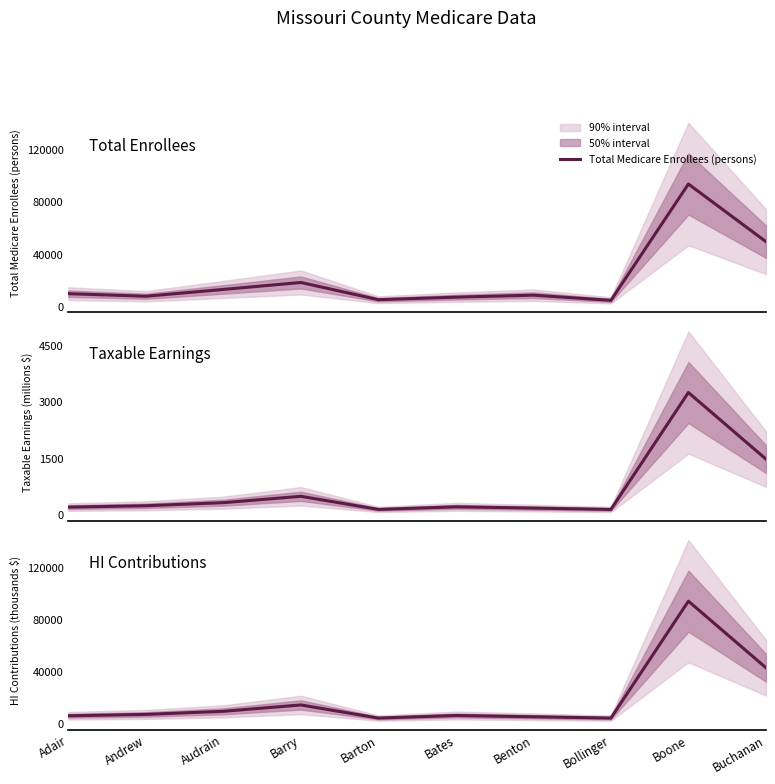

List the labels in order of Total Medicare Enrollees (persons) value, largest first.

Boone, Buchanan, Barry, Audrain, Adair, Benton, Andrew, Bates, Barton, Bollinger